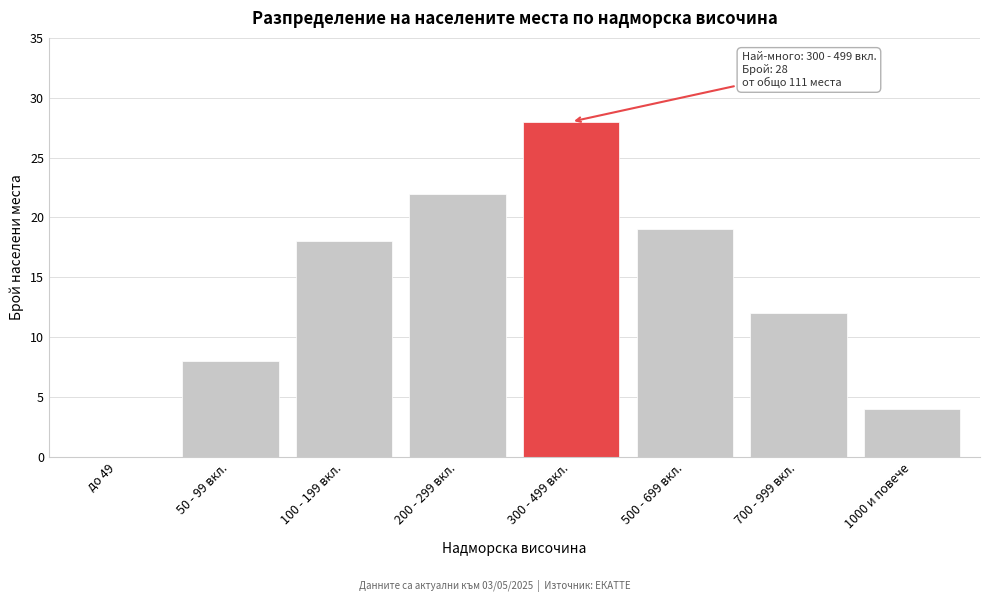

Reading left to right, list all the values displayed in this chart.

до 49=0	50 - 99 вкл.=8	100 - 199 вкл.=18	200 - 299 вкл.=22	300 - 499 вкл.=28	500 - 699 вкл.=19	700 - 999 вкл.=12	1000 и повече=4